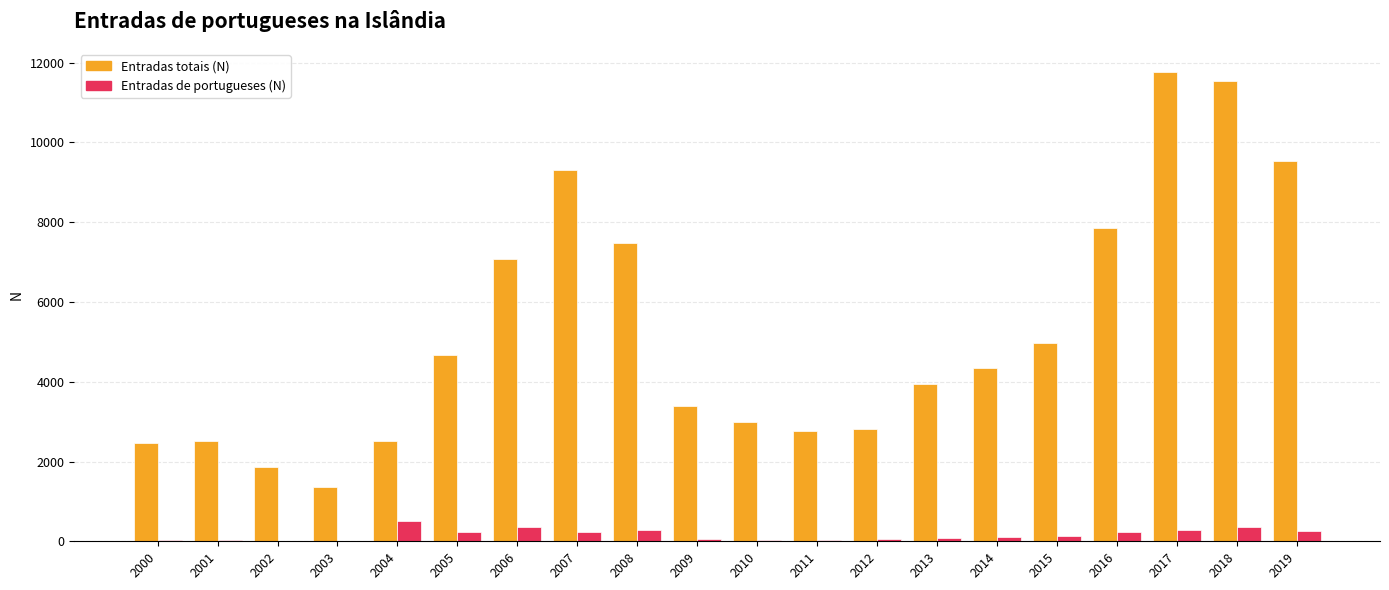

Between 2000 and 2014, which series saw the biggest shift?

Entradas totais (N)